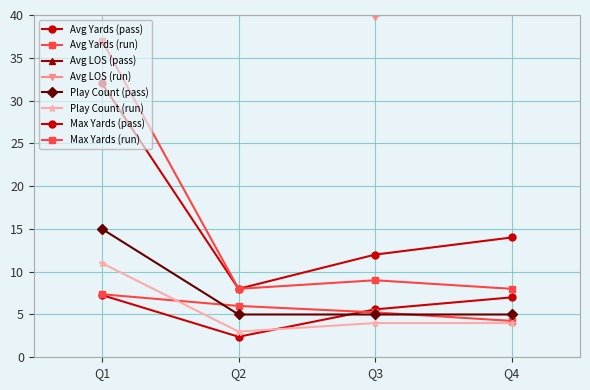

The value of Avg LOS (run) at Q1 is 28.4. True or false?

False